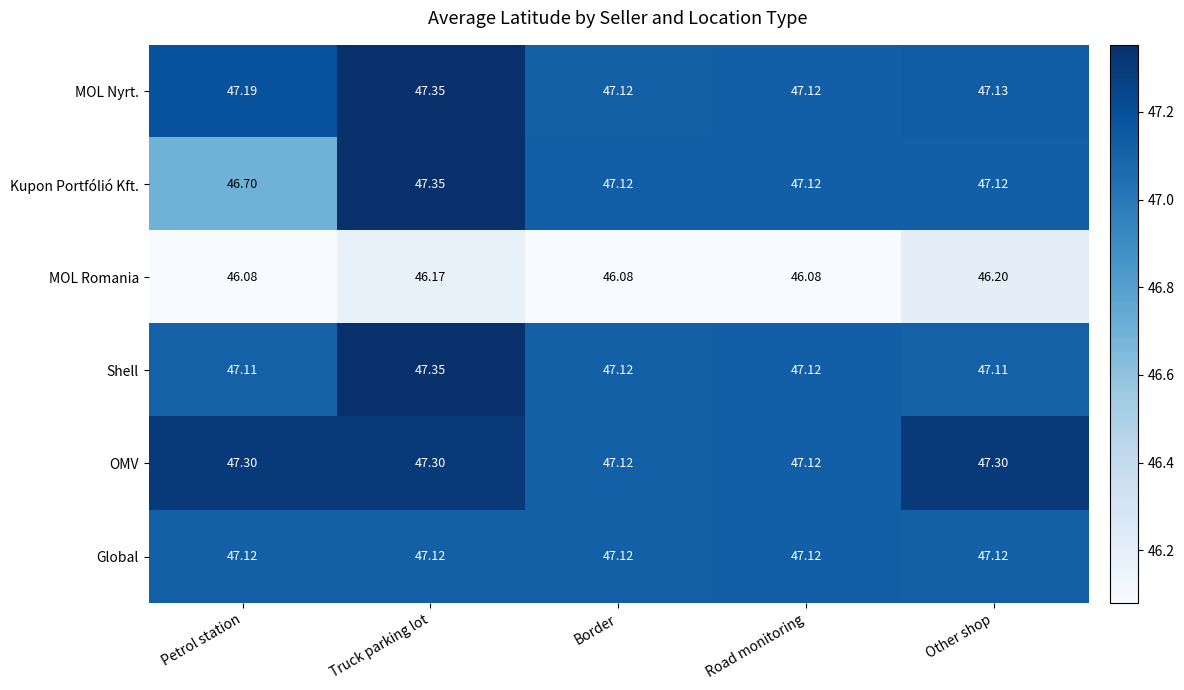

Which series has the largest total across all categories?

OMV